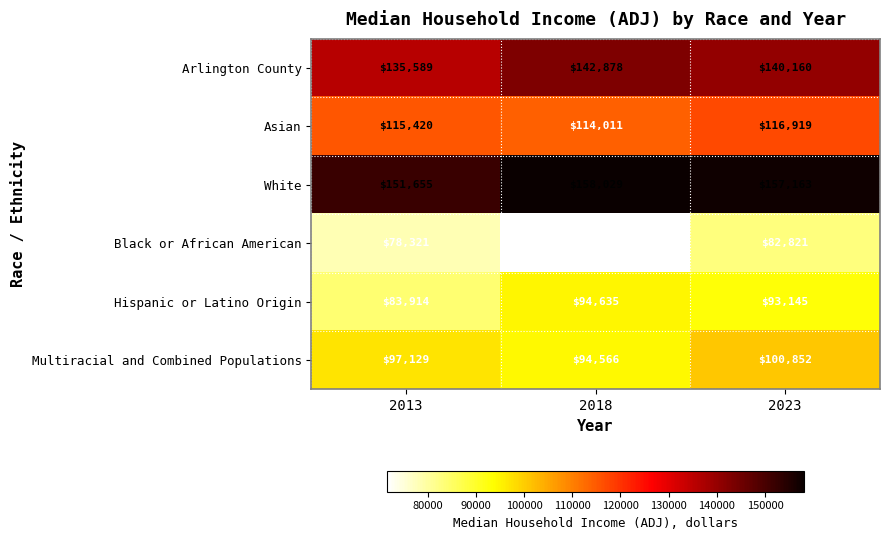

What is the sum of the Hispanic or Latino Origin values at 2013 and 2018?

178549